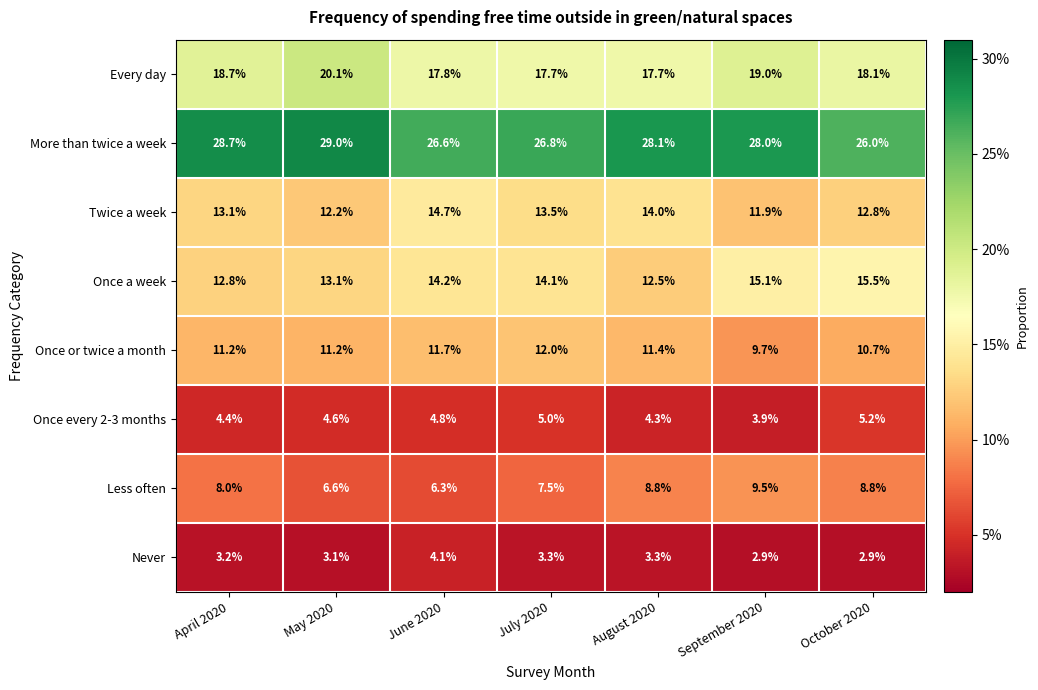

What is the spread (max minus min) of values at September 2020?

25.1